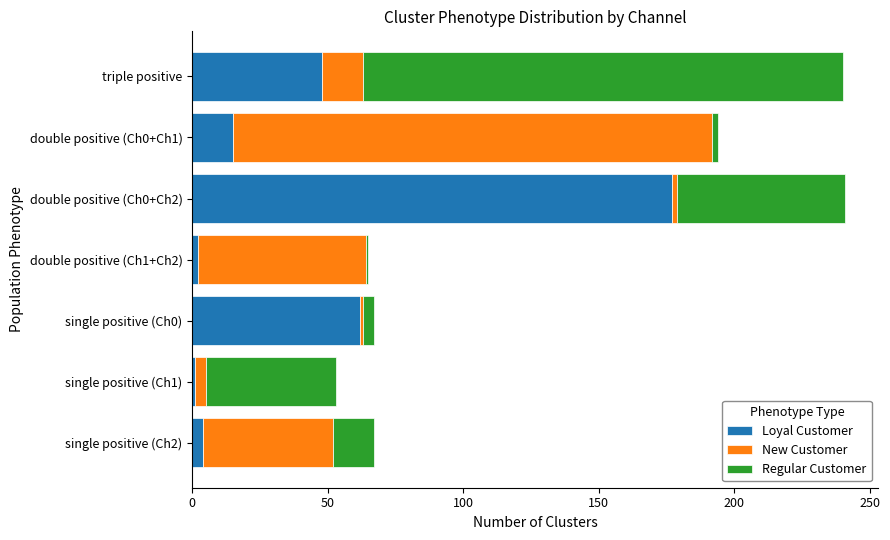

What is the maximum value for Loyal Customer?

177